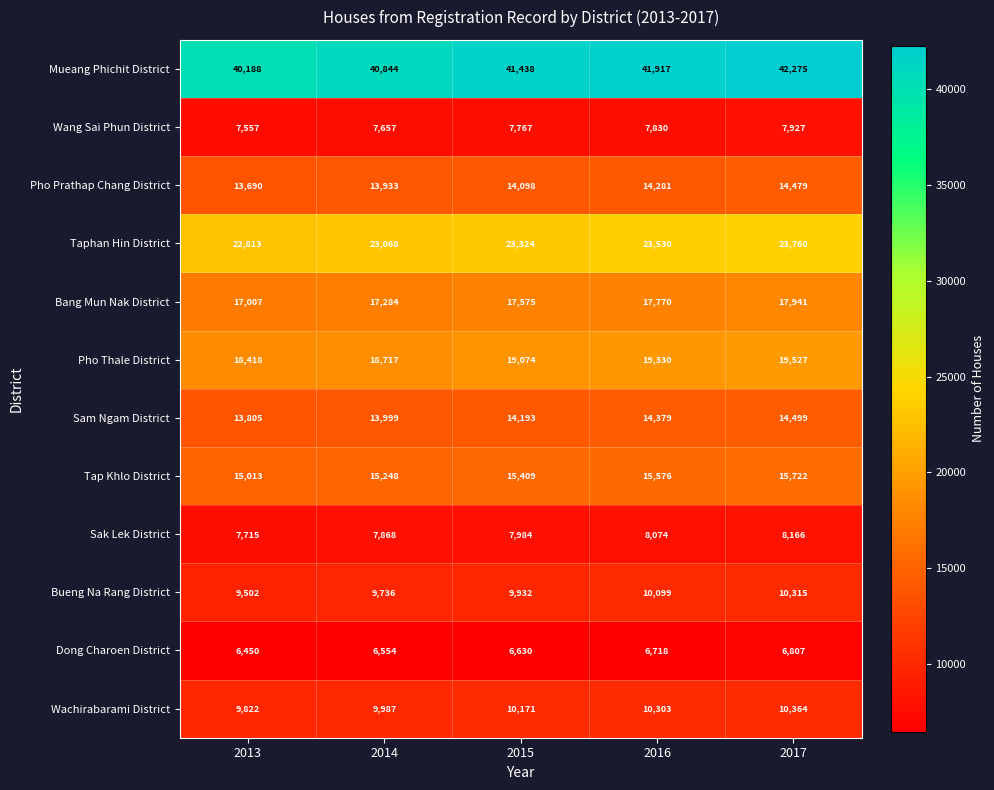

Which category has the highest value in the Sam Ngam District series?

2017